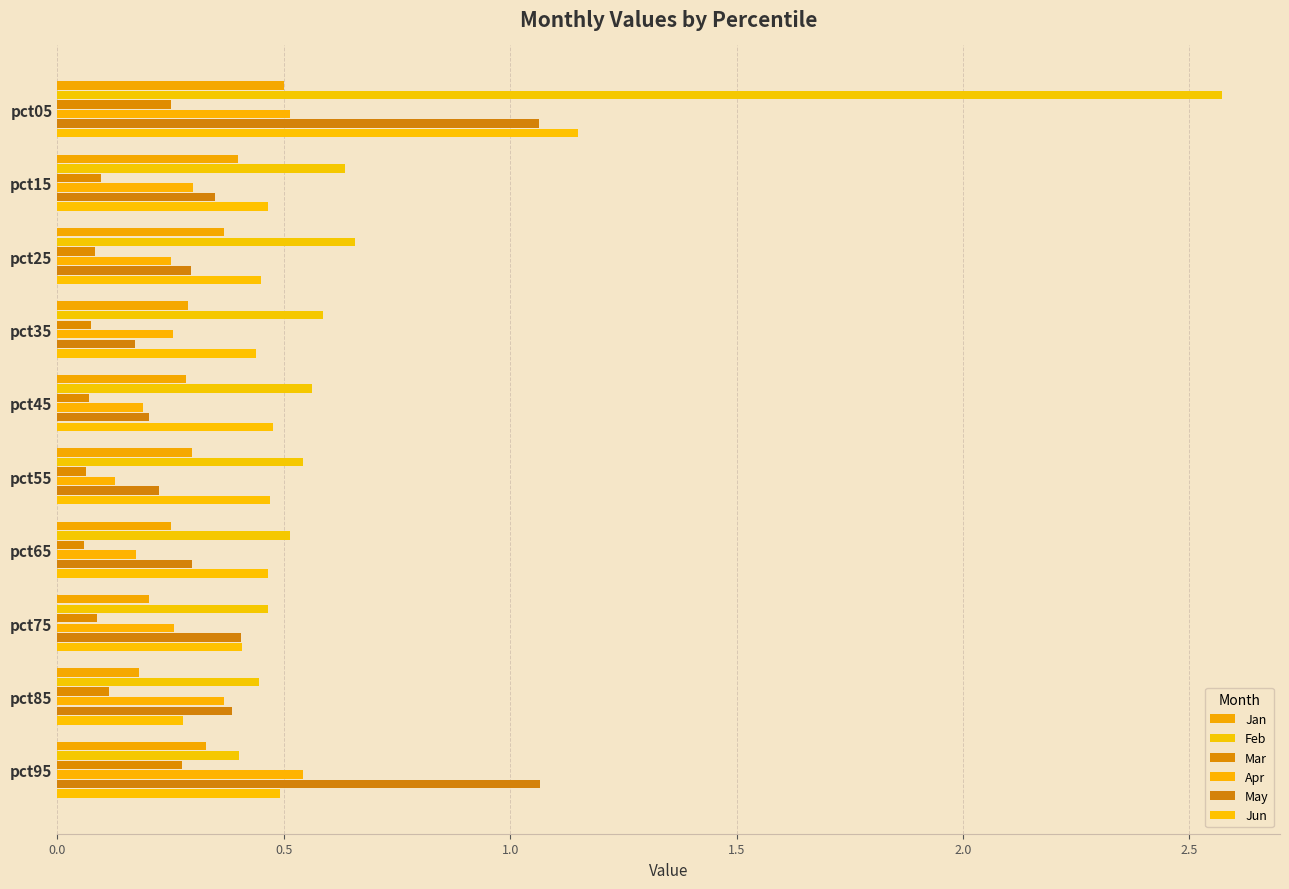

How many Jun values are between 0 and 1?

9